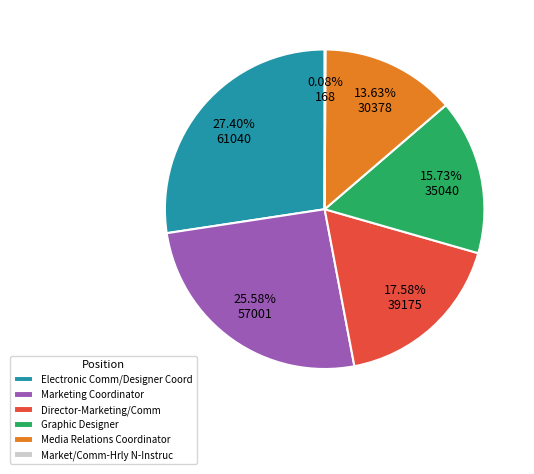

Which slice is the largest?

Electronic Comm/Designer Coord